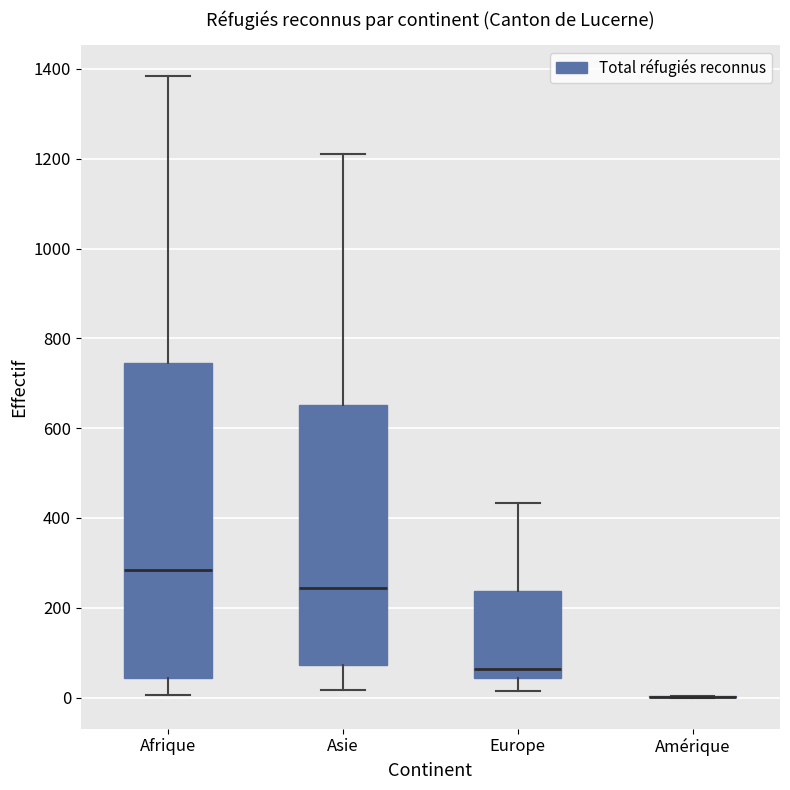

Reading left to right, read every box against the y-axis: the position of its median line, the range the box covers, and the ends of its whiskers. The values are not printed on the chart, so give them approximately, as read against the axis.

Afrique: median 280, box 40 to 740, whiskers 0 to 1380
Asie: median 240, box 80 to 660, whiskers 20 to 1220
Europe: median 60, box 40 to 240, whiskers 20 to 440
Amérique: box collapsed to a line at 0, whiskers 0 to 0